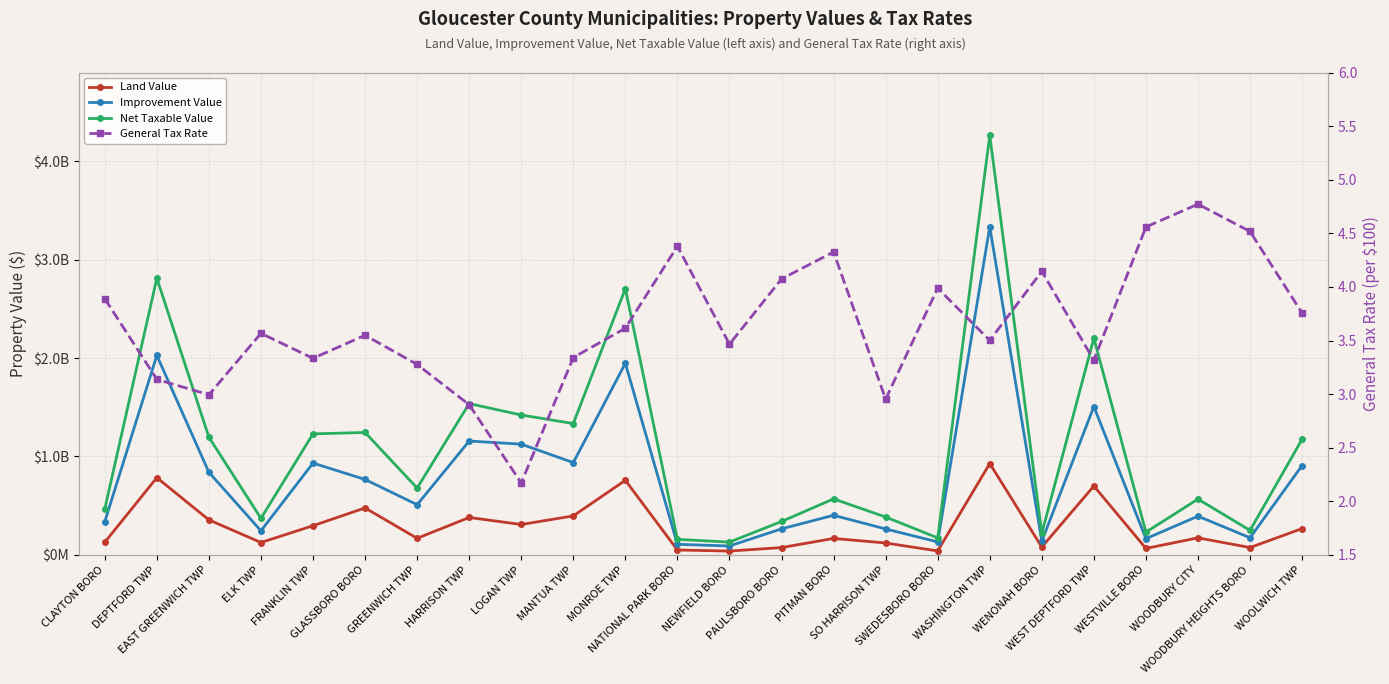

What are all the series names shown in the legend?

Land Value, Improvement Value, Net Taxable Value, General Tax Rate